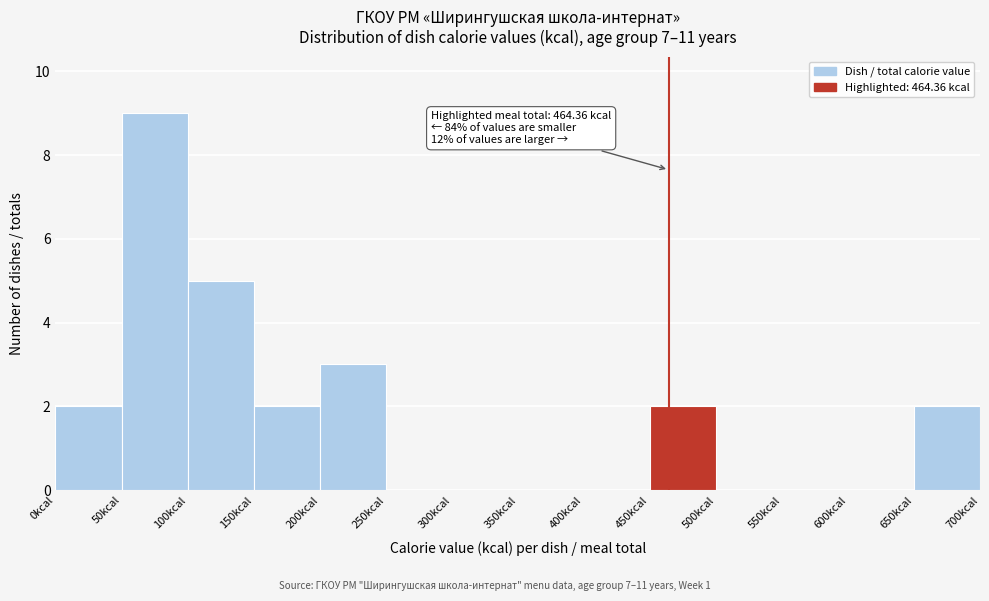

Over which range of the x-axis is the bar tallest?

50 to 100